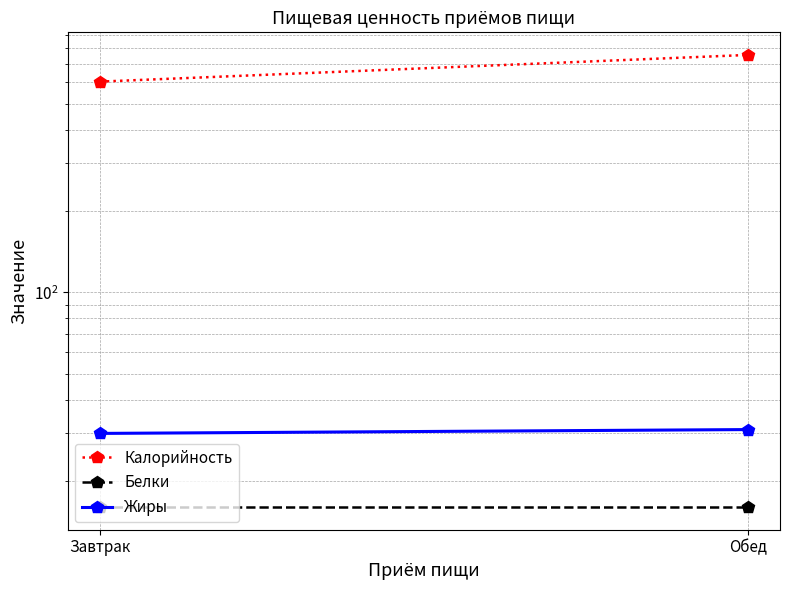

Which series has the widest spread of values?

Калорийность